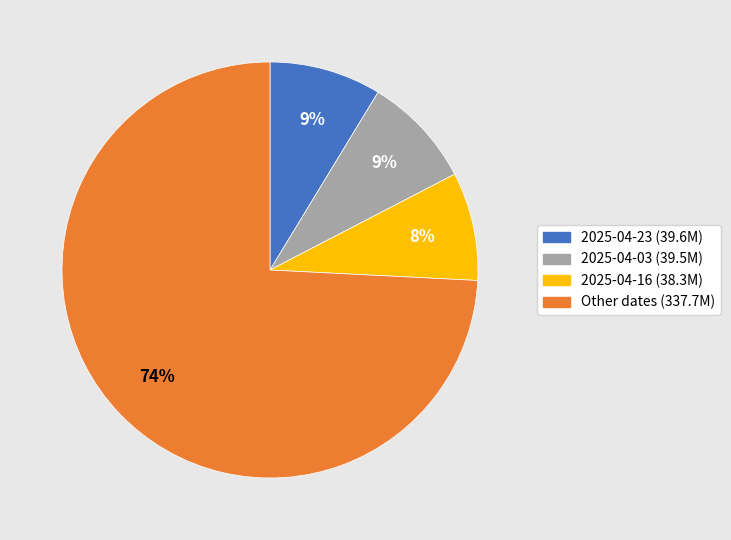

Is there a majority slice in this chart?

Yes